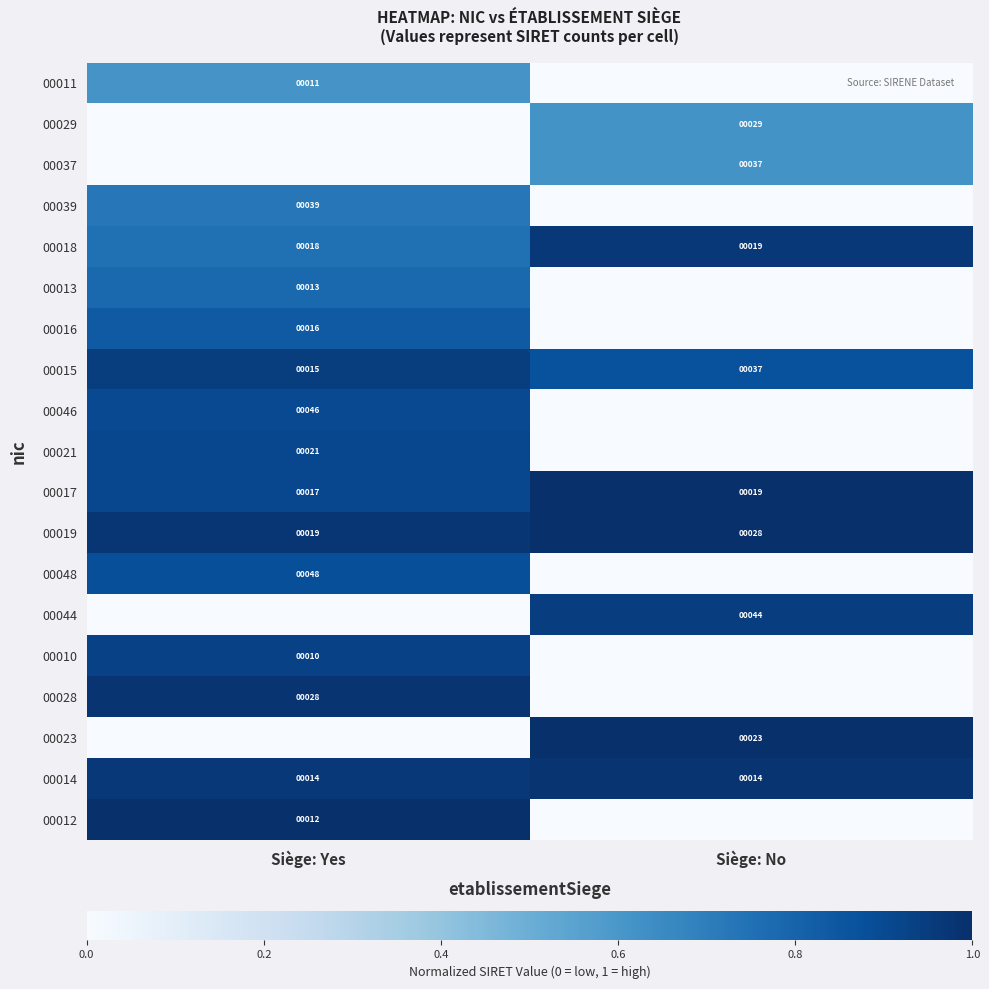

What is the average value of the 00017 series?

18